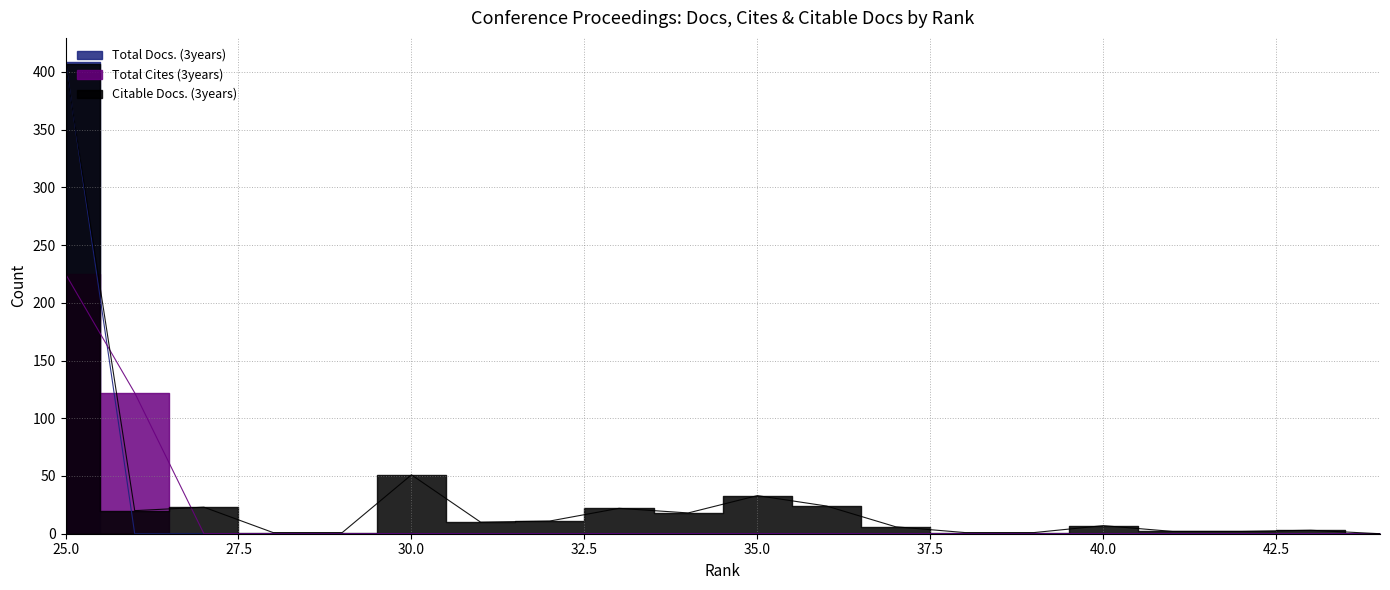

List the series in order of their peak value, highest first.

Total Docs. (3years), Citable Docs. (3years), Total Cites (3years)